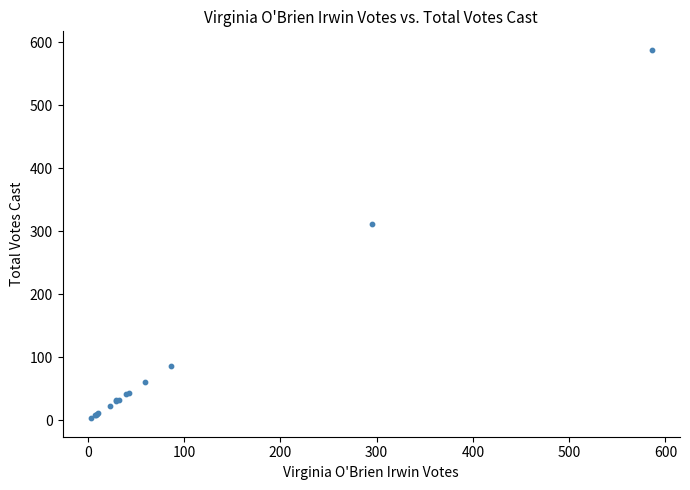

What Y value in the scatter plot is closest to 295?

311